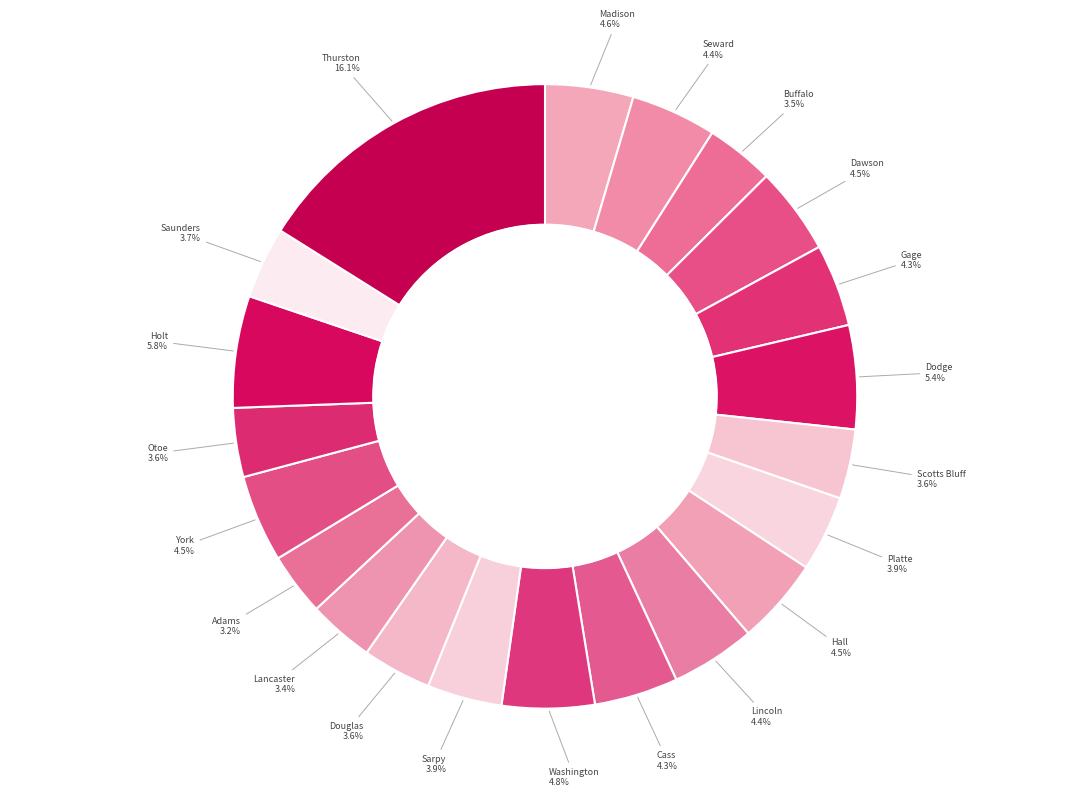

Rank the categories by value from lowest to highest.

Adams County, Lancaster County, Buffalo County, Douglas County, Otoe County, Scotts Bluff County, Saunders County, Sarpy County, Platte County, Gage County, Cass County, Lincoln County, Seward County, Hall County, Dawson County, York County, Madison County, Washington County, Dodge County, Holt County, Thurston County